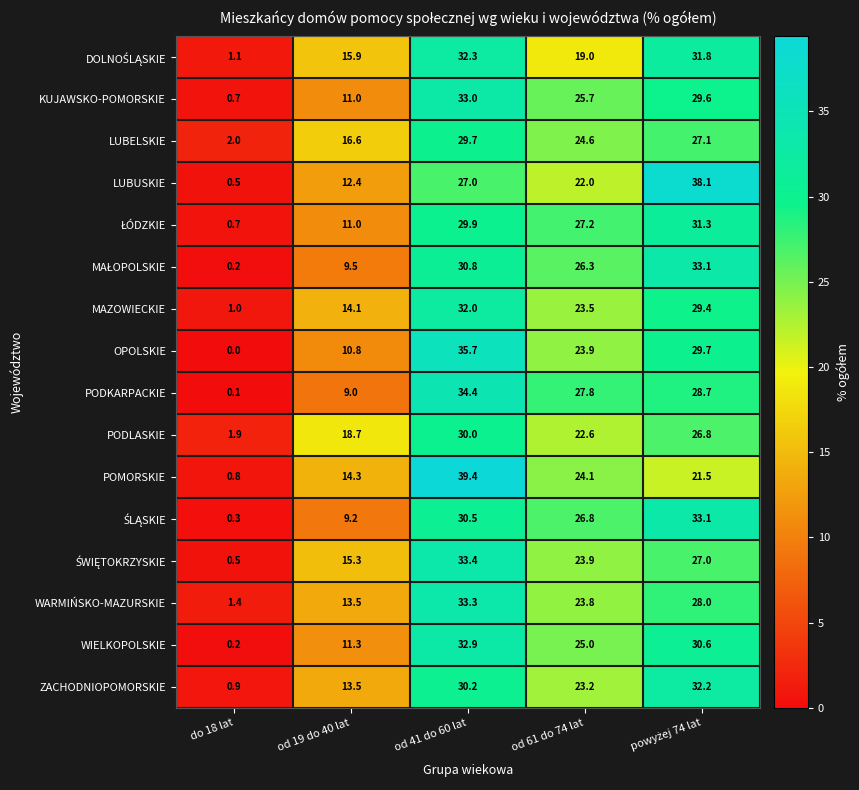

What is the sum of all MAZOWIECKIE values?

100.0